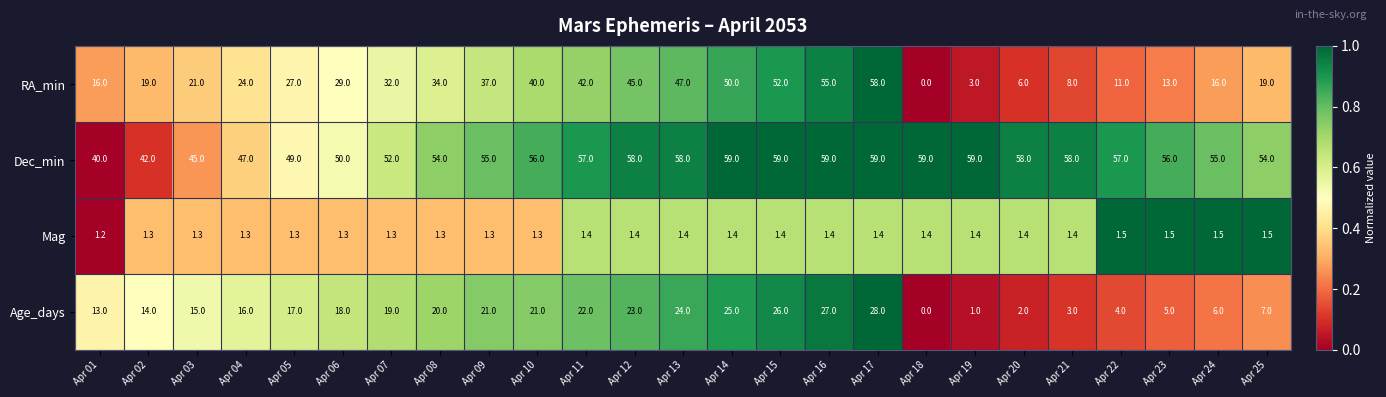

What is the sum of all Dec_min values?

1355.0